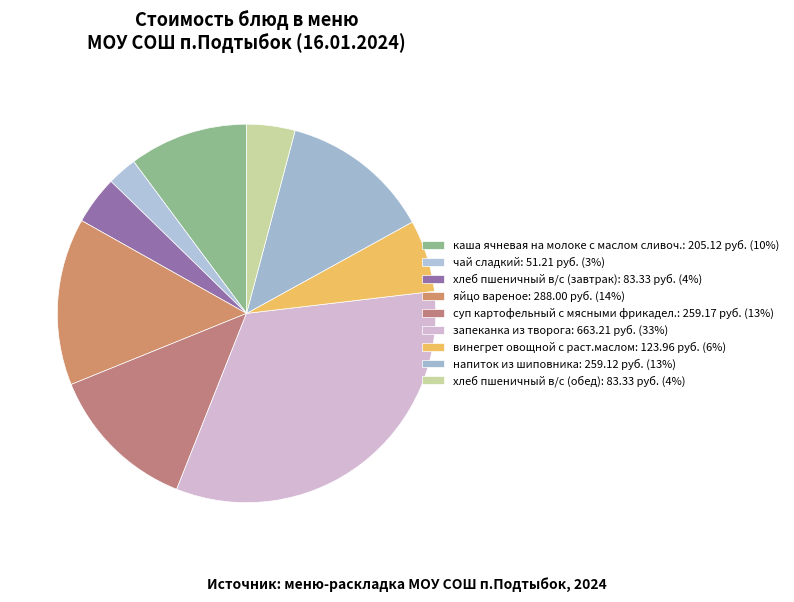

What is the largest slice in the pie chart?

запеканка из творога